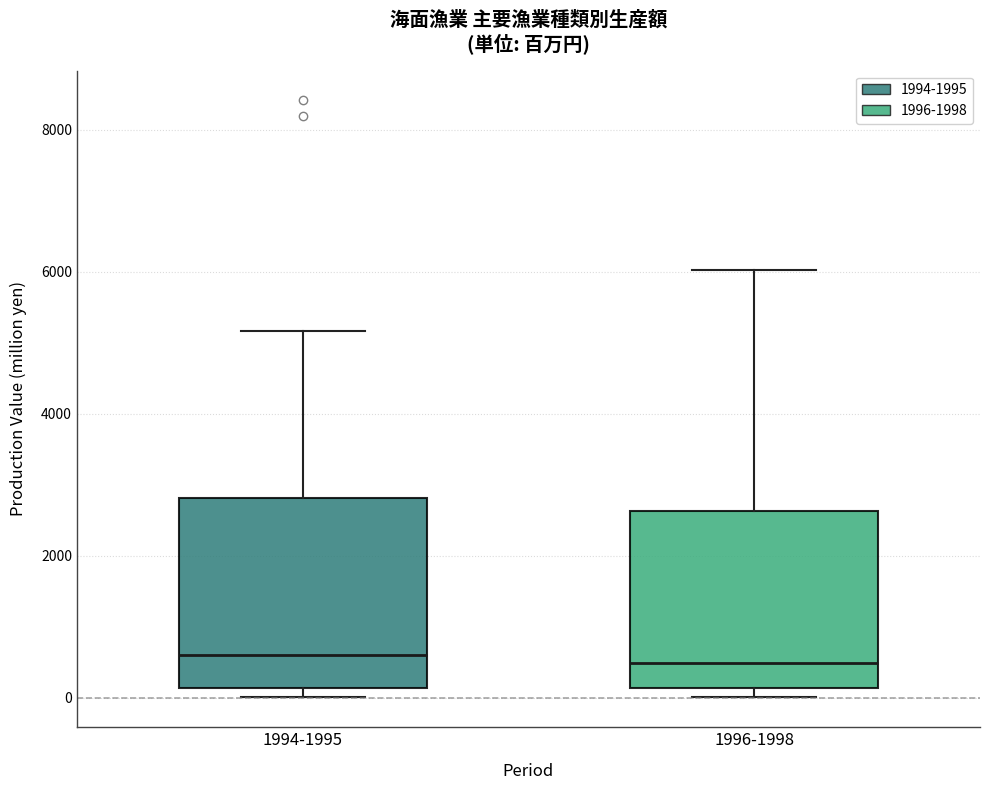

Reading left to right, transcribe this box plot: for each box, give where its median line is, the range the box spans, and where its two whiskers end, as read against the y-axis. The values are not printed on the chart, so give them approximately, as read against the axis.

1994-1995: median 600, box 200 to 2800, whiskers 0 to 5200
1996-1998: median 400, box 200 to 2600, whiskers 0 to 6000